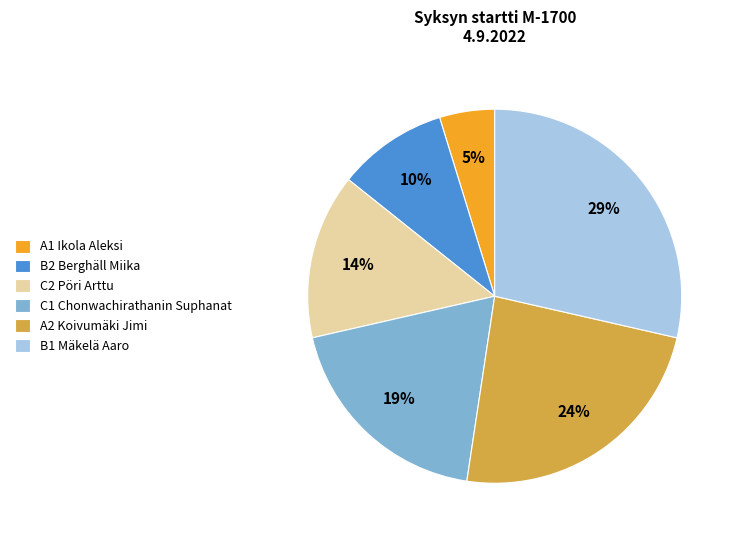

To the nearest percent, what is the difference between the largest and smallest slice percentages?

24%